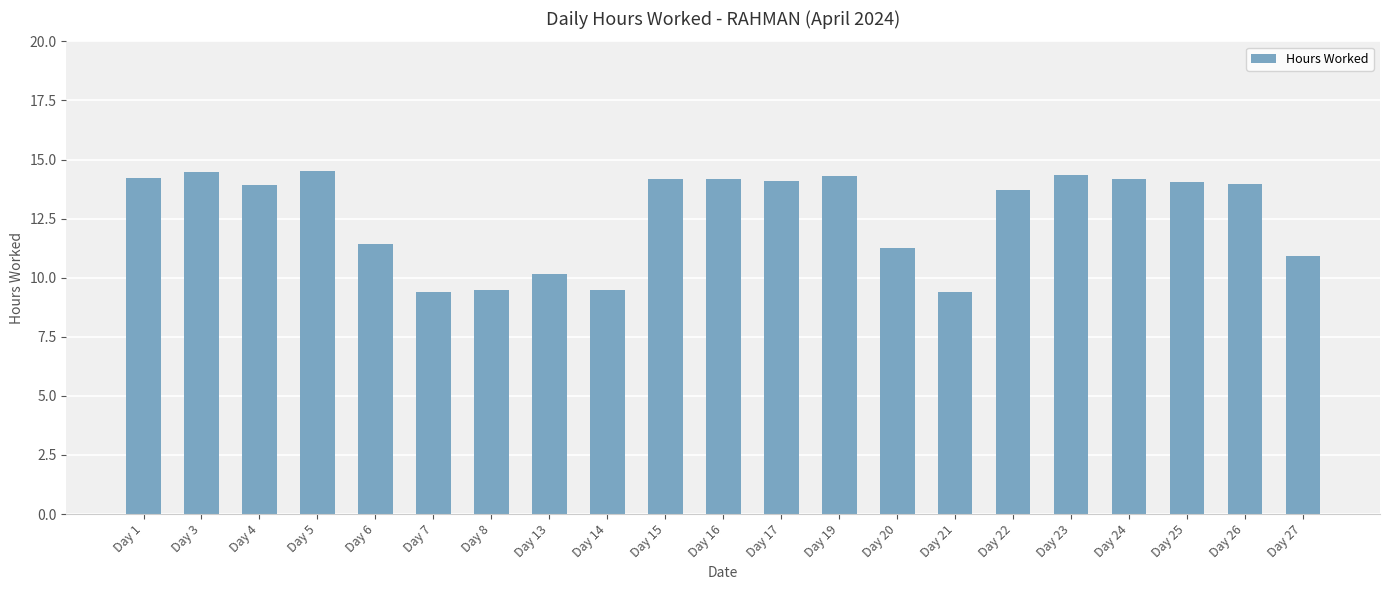

The value at Day 23 is 5.9. True or false?

False